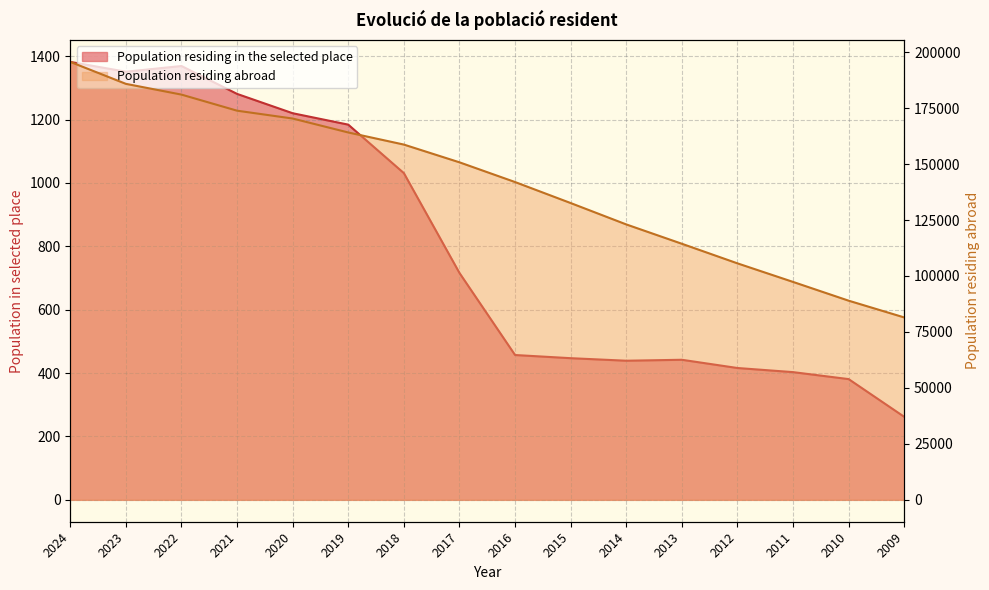

Does the chart have visible grid lines?

Yes